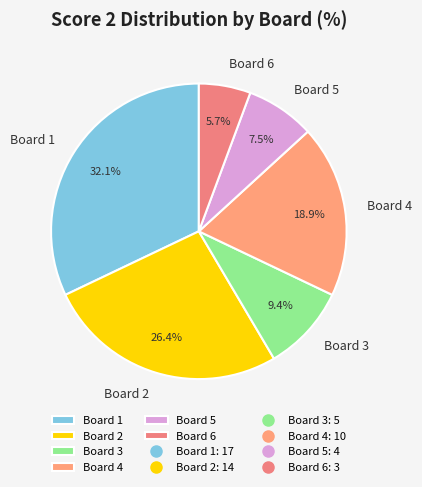

What is the ratio of the value at Board 6 to the value at Board 3?

0.6